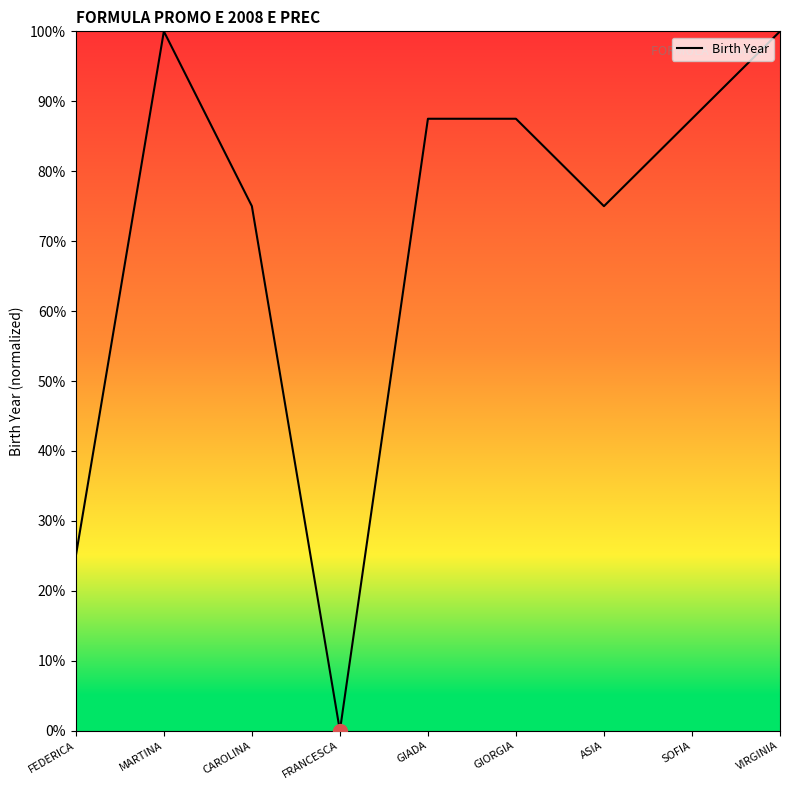

What position from the left is GIORGIA?

6